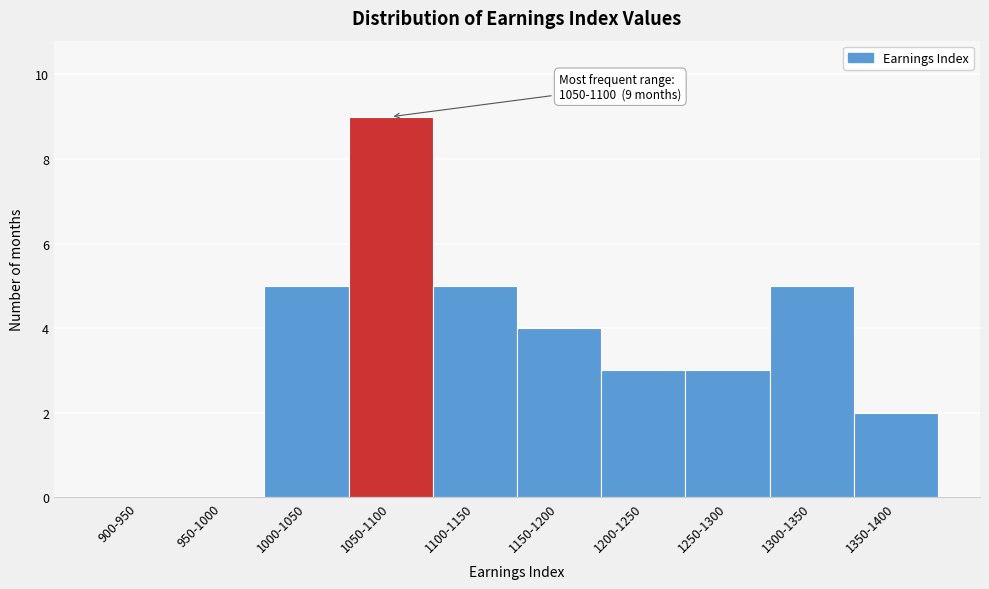

Reading left to right, what are all the values shown in this chart?

900-950=0	950-1000=0	1000-1050=5	1050-1100=9	1100-1150=5	1150-1200=4	1200-1250=3	1250-1300=3	1300-1350=5	1350-1400=2